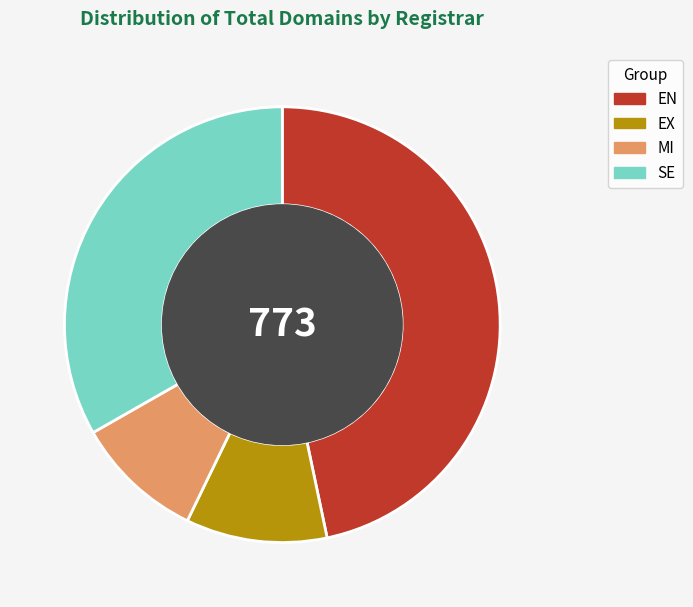

Combined, do SE and EX account for over 50%?

No